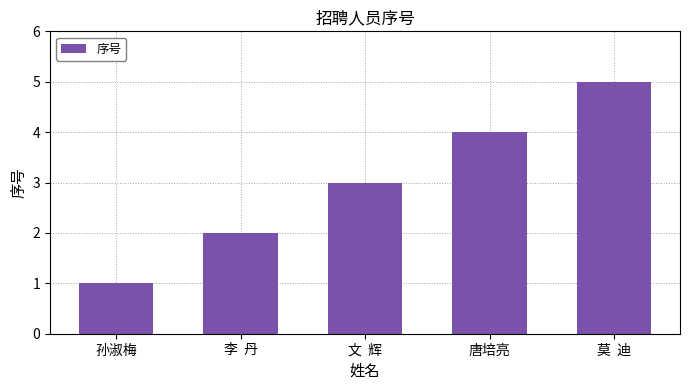

What is the label of the 2nd bar from the right?

唐培亮